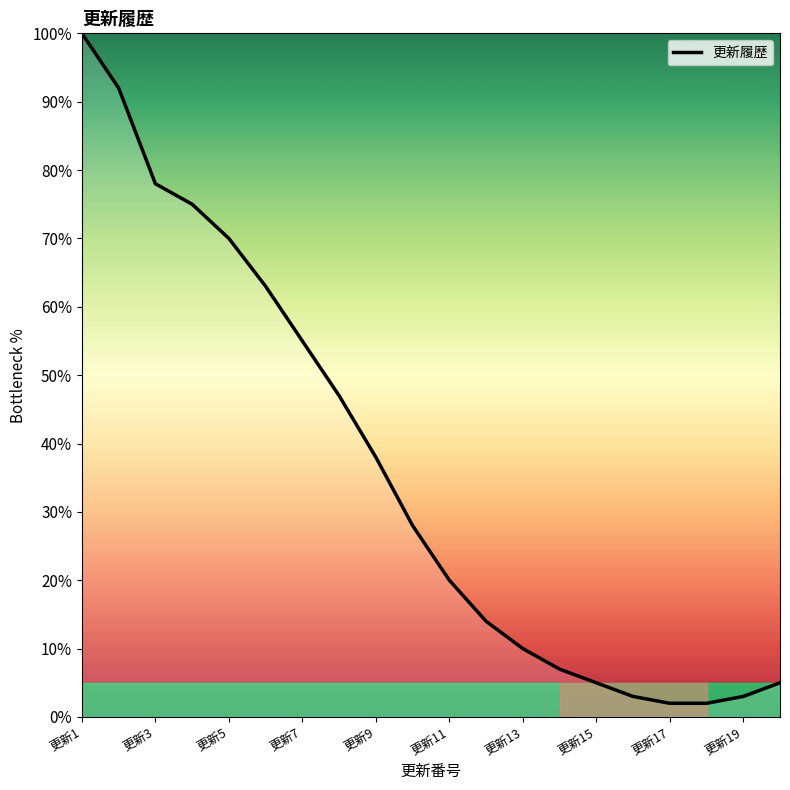

What is the greatest value displayed?

100